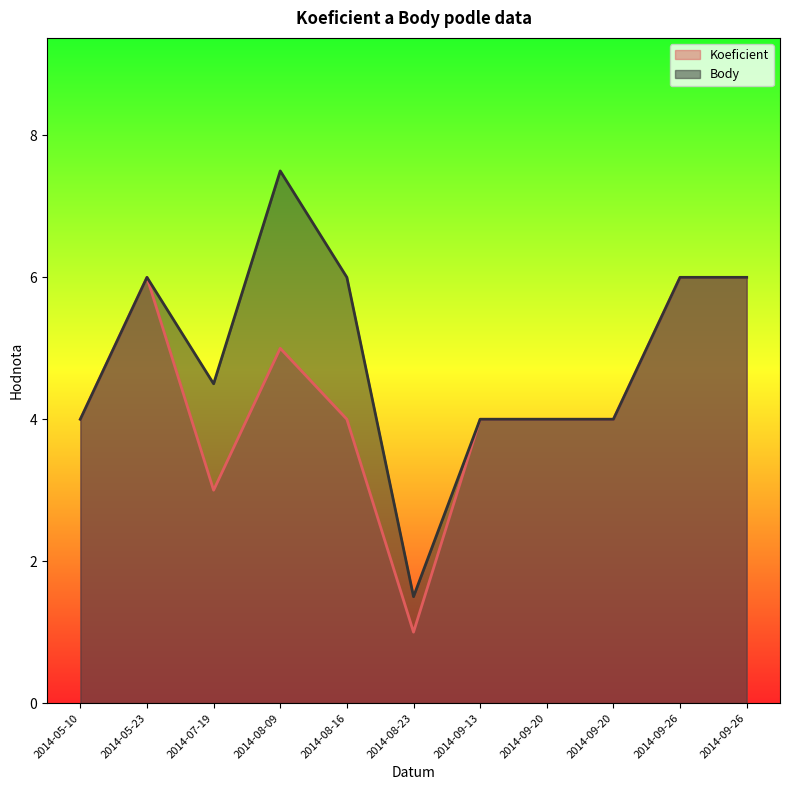

True or false: Koeficient and Body cross at least once.

False